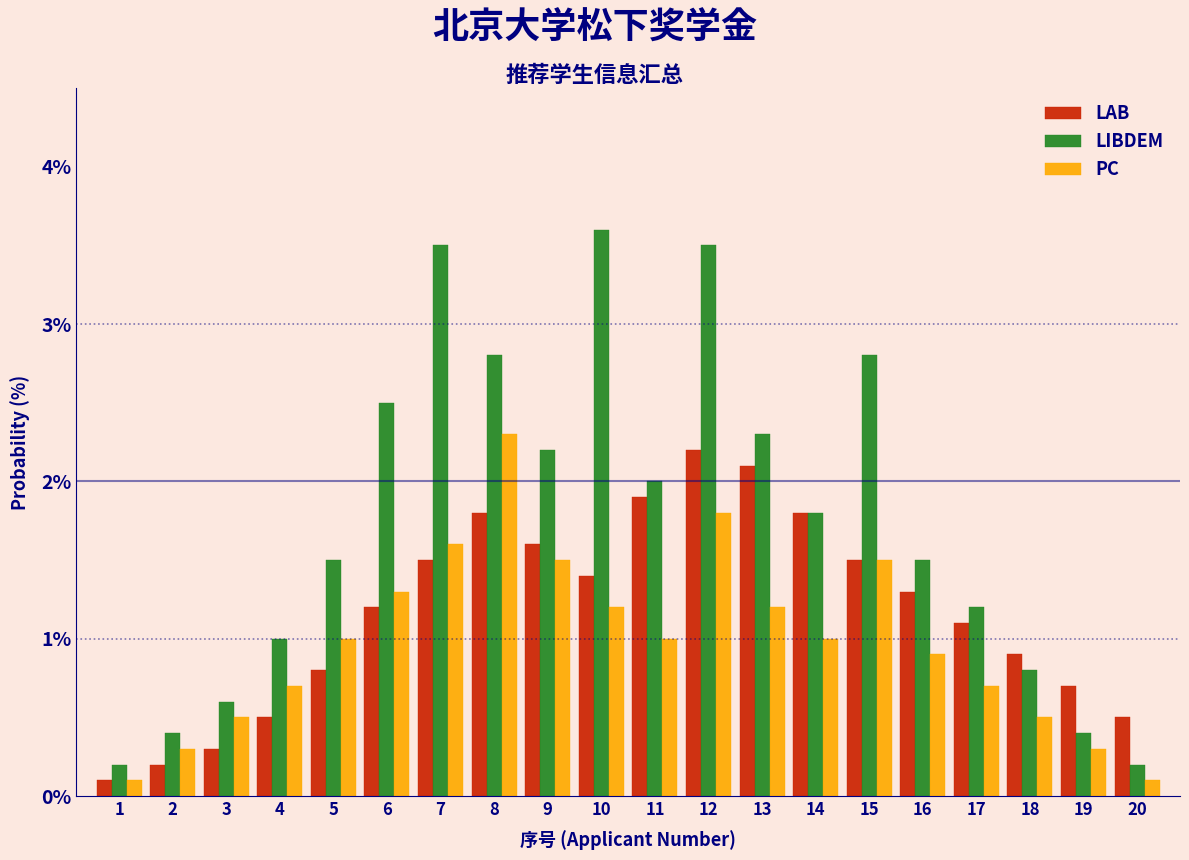

What is the difference between the LAB values at 1 and 8?

1.7